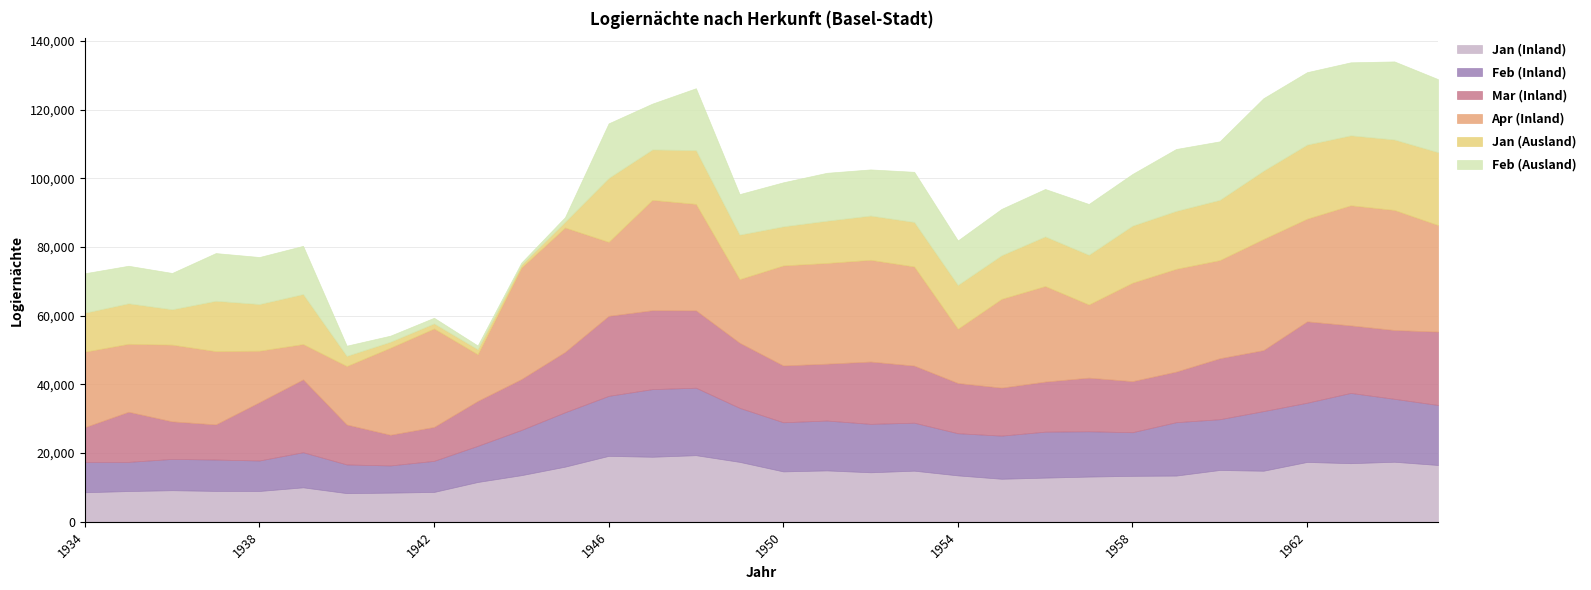

Where is Feb (Inland) nearest to the value 14182?

1952